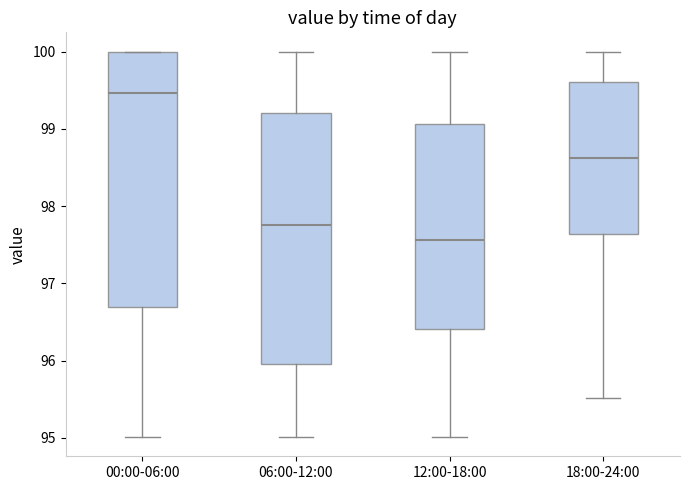

Reading left to right, read every box against the y-axis: the position of its median line, the range the box covers, and the ends of its whiskers. The values are not printed on the chart, so give them approximately, as read against the axis.

00:00-06:00: median 99.5, box 96.7 to 100.0, whiskers 95.0 to 100.0
06:00-12:00: median 97.8, box 96.0 to 99.2, whiskers 95.0 to 100.0
12:00-18:00: median 97.6, box 96.4 to 99.1, whiskers 95.0 to 100.0
18:00-24:00: median 98.6, box 97.6 to 99.6, whiskers 95.5 to 100.0